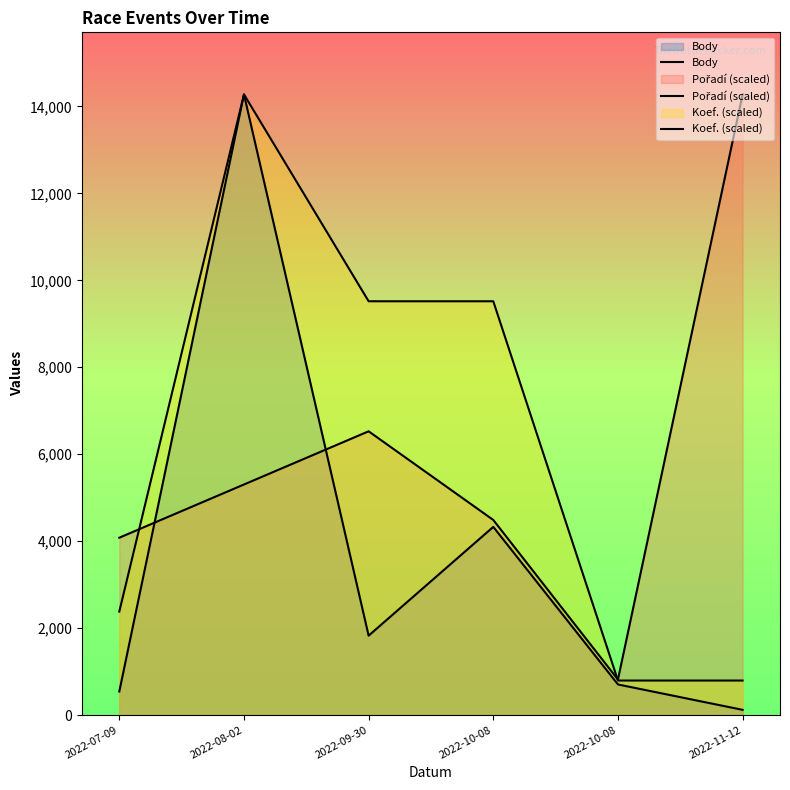

True or false: Koef. (scaled) has more than 0 points higher than both neighbors.

True